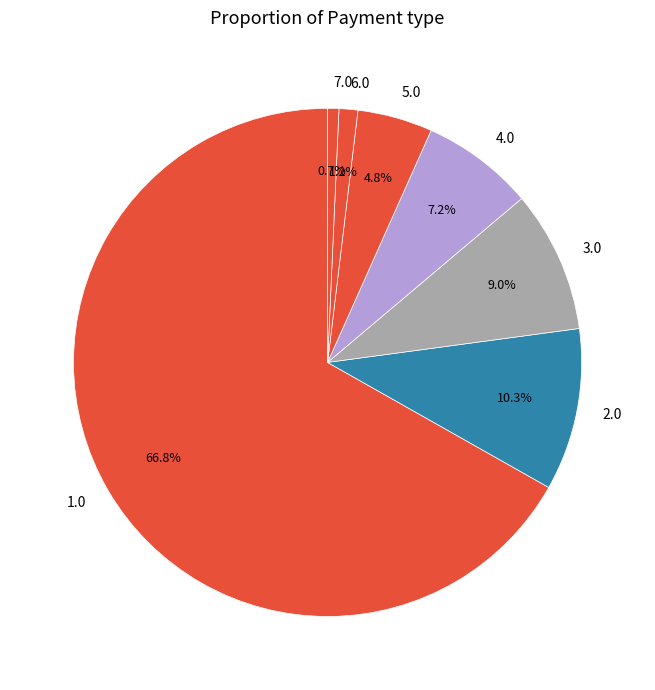

Between 3.0 and 2.0, which is larger?

2.0